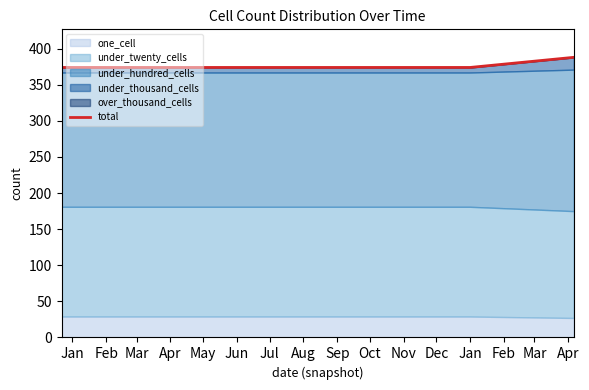

Approximately how many times larger is the value at Jun compared to May?

1.0